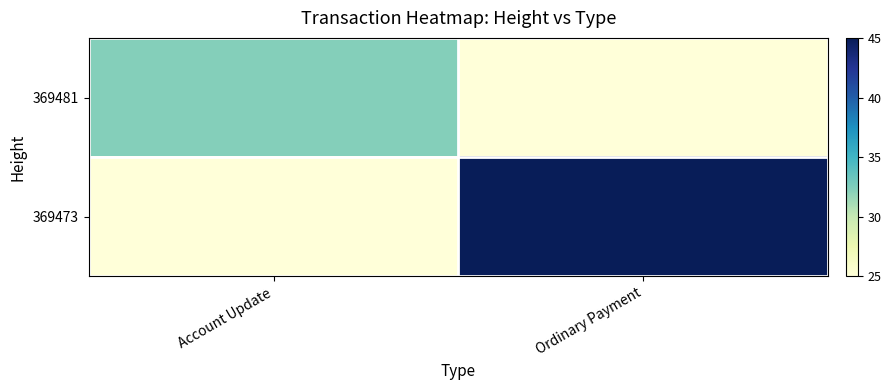

How many categories are shown in the chart?

2